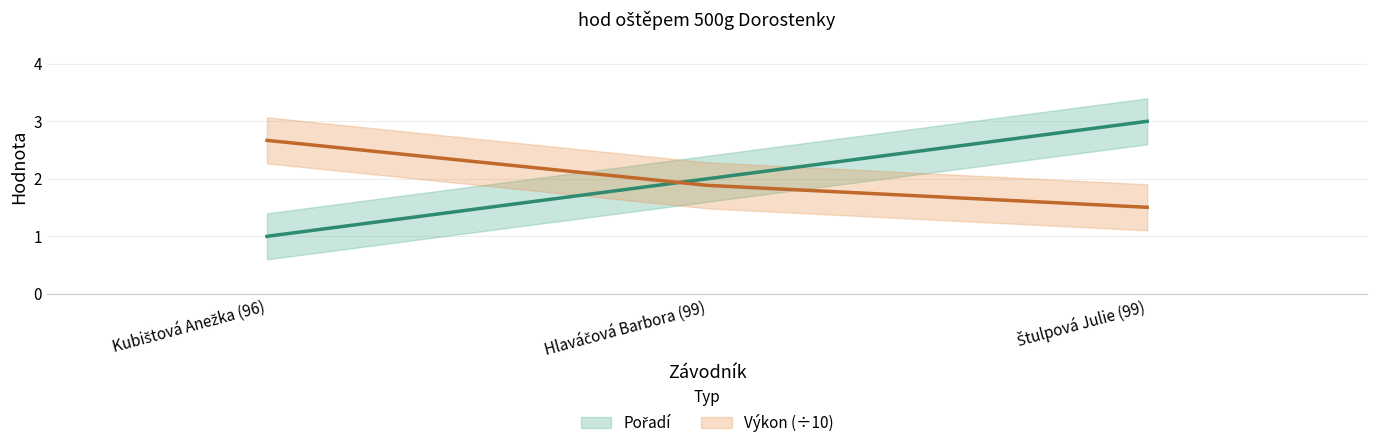

What is the lowest value of the Pořadí series?

1.0